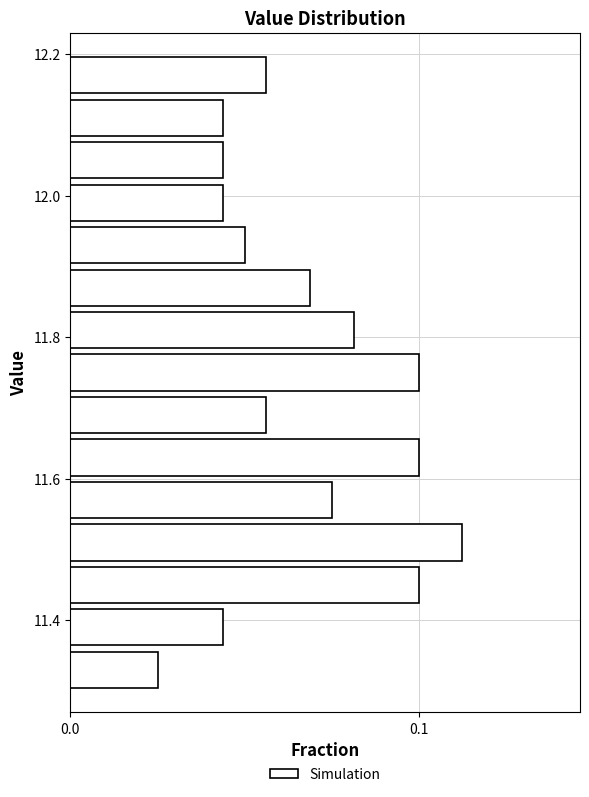

Read against the y-axis, roughly where is the centre of the longest bar?

11.52